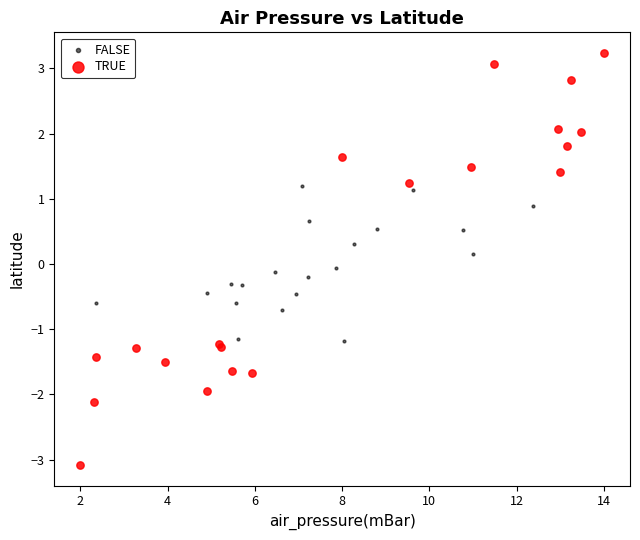

Which series has the widest spread of Y values?

TRUE